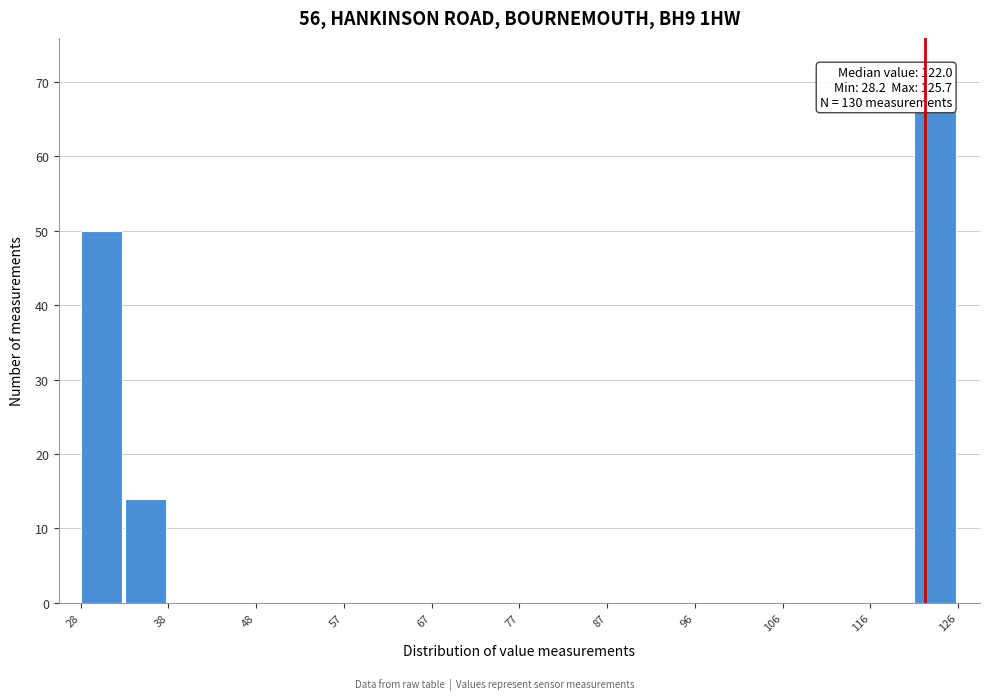

Which range on the x-axis has the tallest bar?

121 to 126